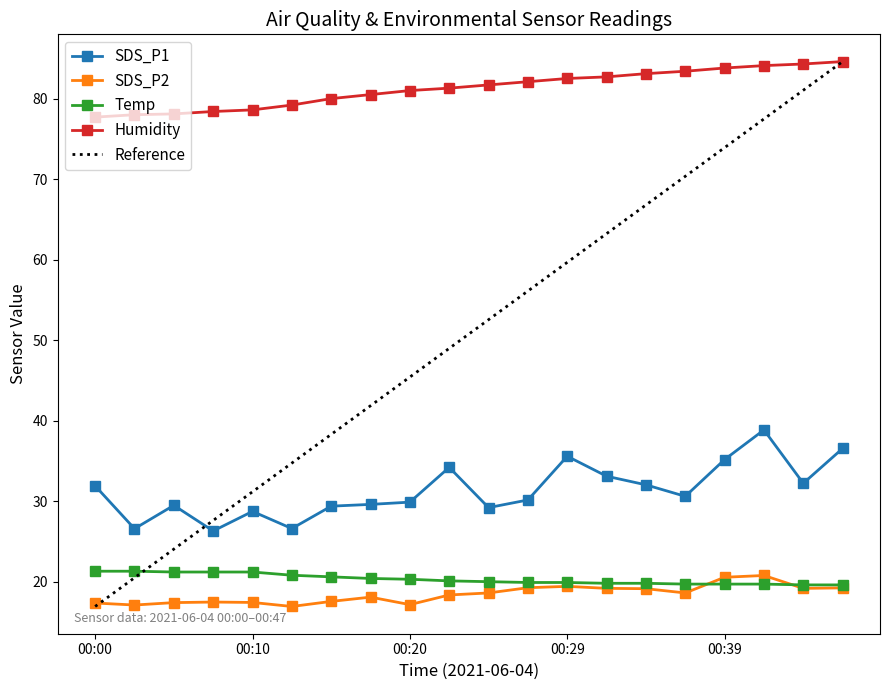

Rank the series at 00:02 from lowest to highest value.

SDS_P2, Temp, SDS_P1, Humidity